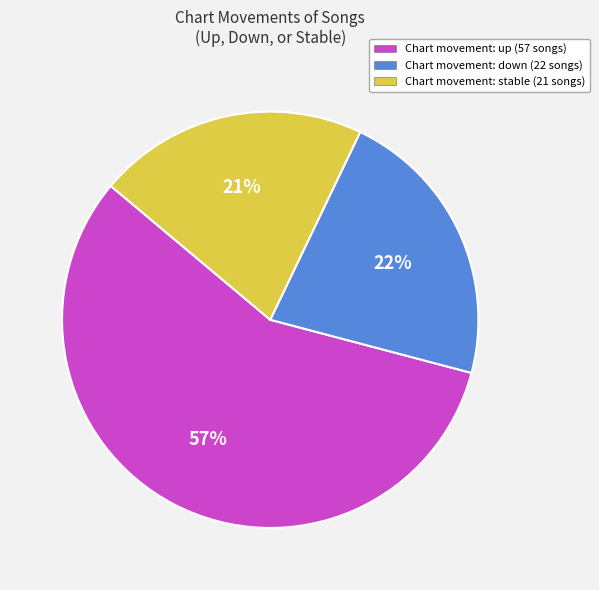

Approximately how many times larger is the value at Chart movement: up (57 songs) compared to Chart movement: stable (21 songs)?

2.7